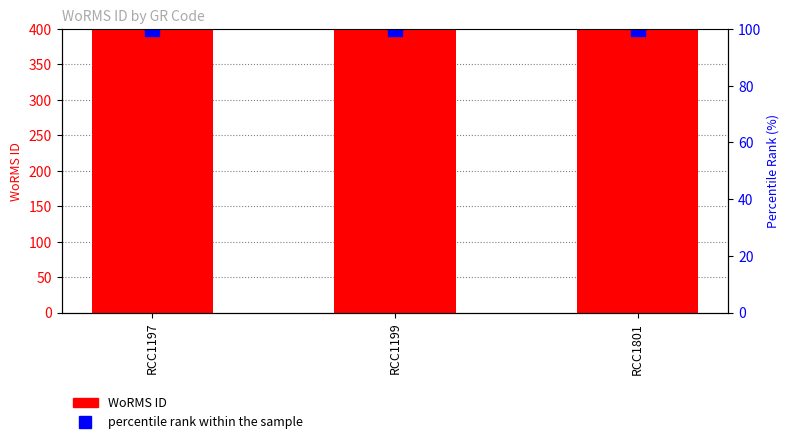

What is the spread (max minus min) of values at RCC1801?

843899